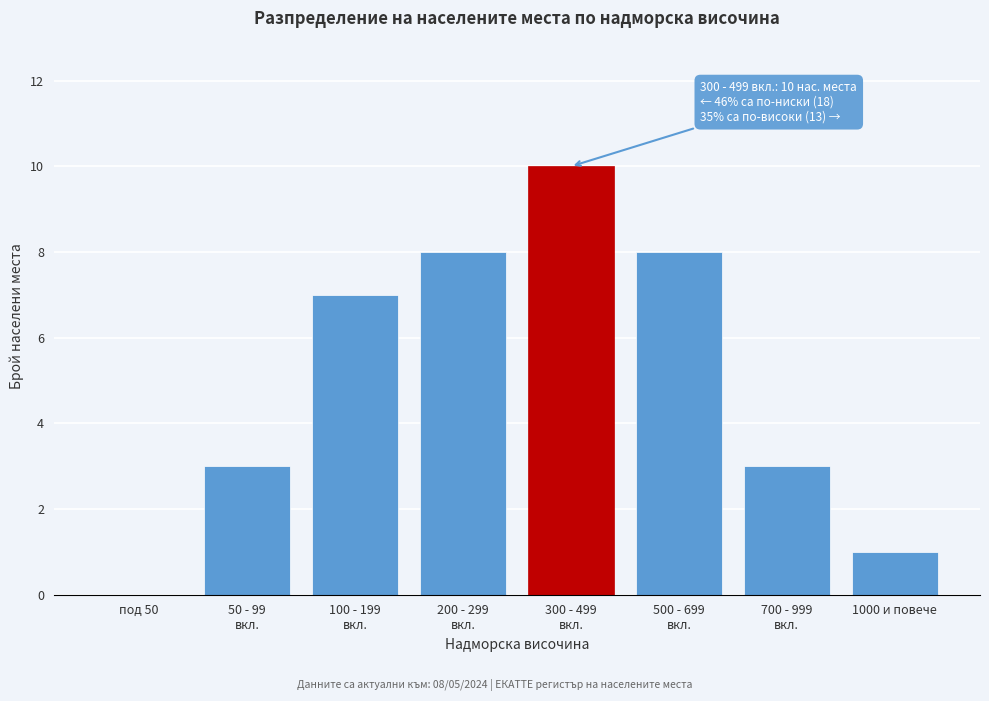

Which has a higher value, под 50 or 1000 и повече?

1000 и повече